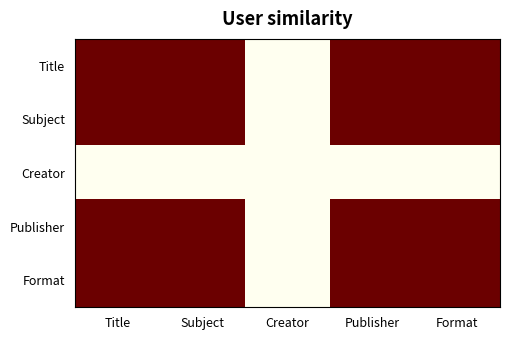

Which series has the largest range (max minus min)?

Title